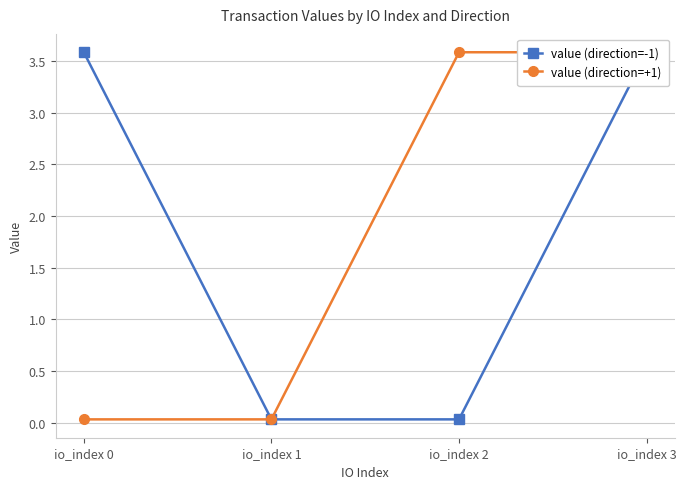

At which category is the sum across all series the highest?

io_index 3